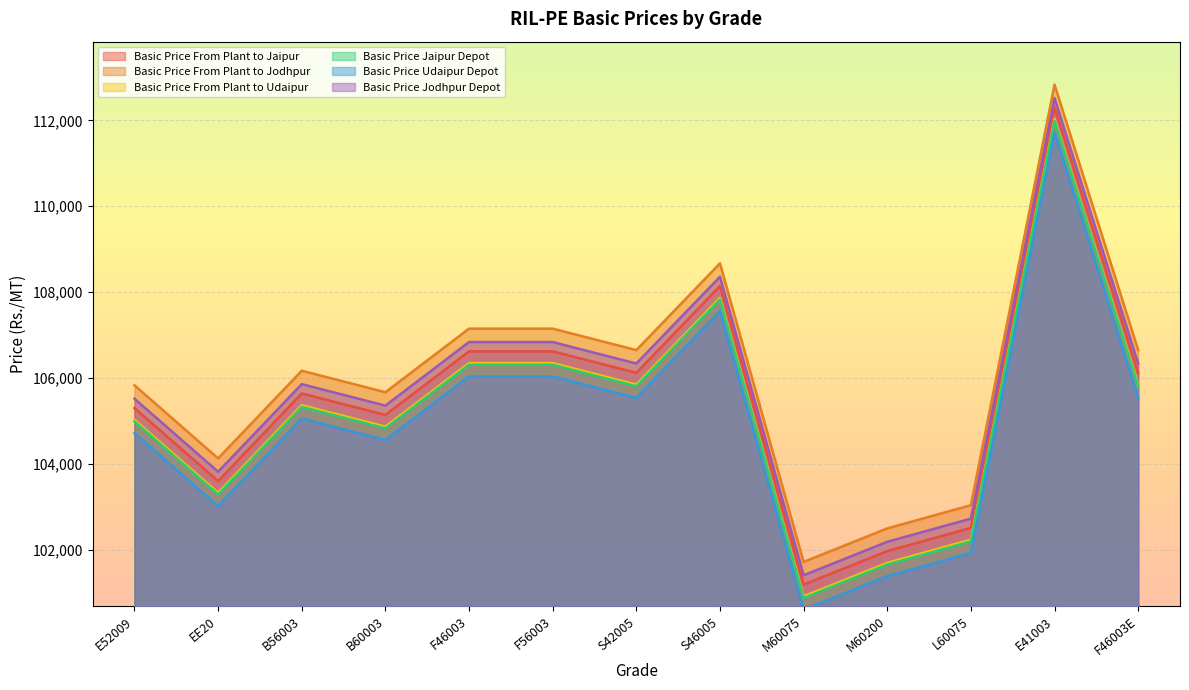

What is the lowest value of the Basic Price From Plant to Udaipur series?

100919